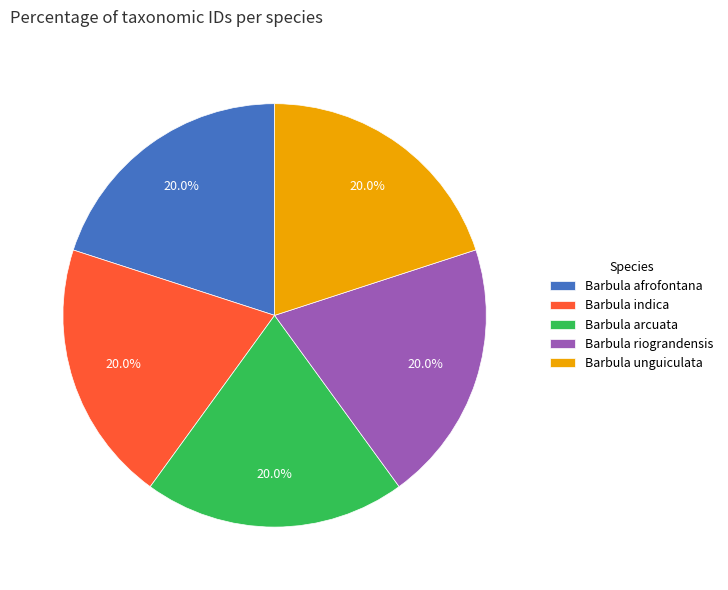

The Barbula riograndensis slice represents 20% of the pie. True or false?

True